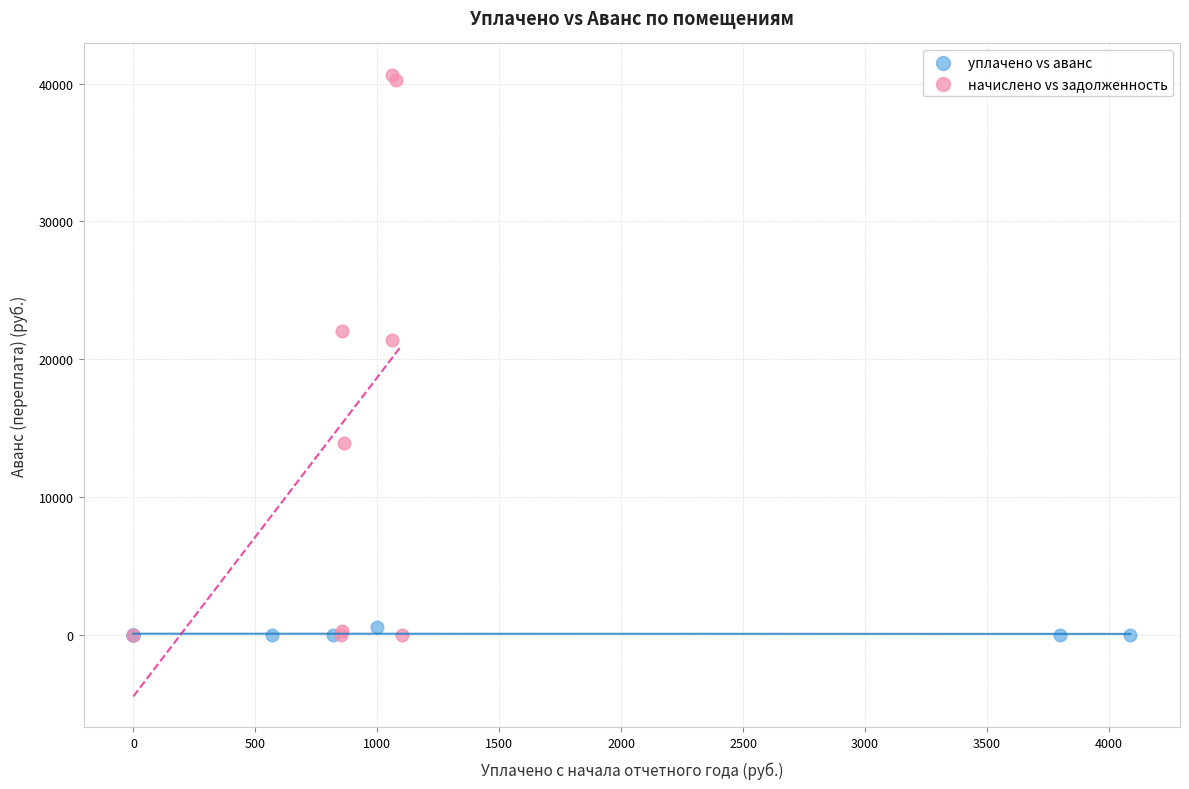

Which series has the widest spread of Y values?

начислено vs задолженность